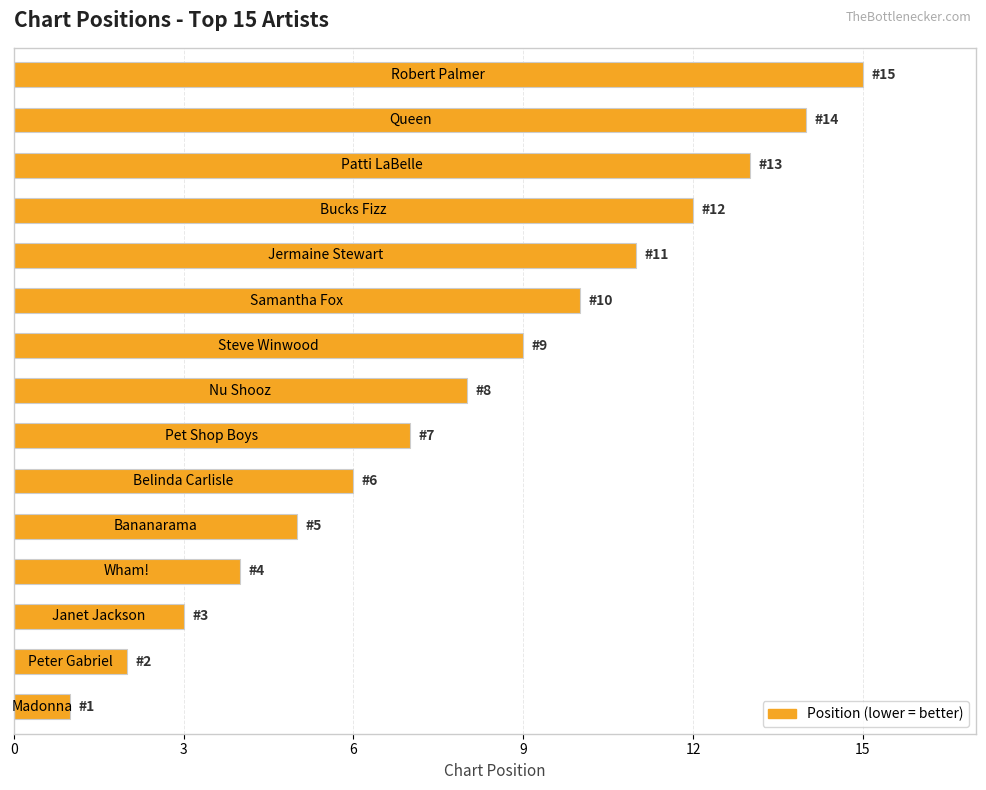

What is the maximum value shown in the chart?

15